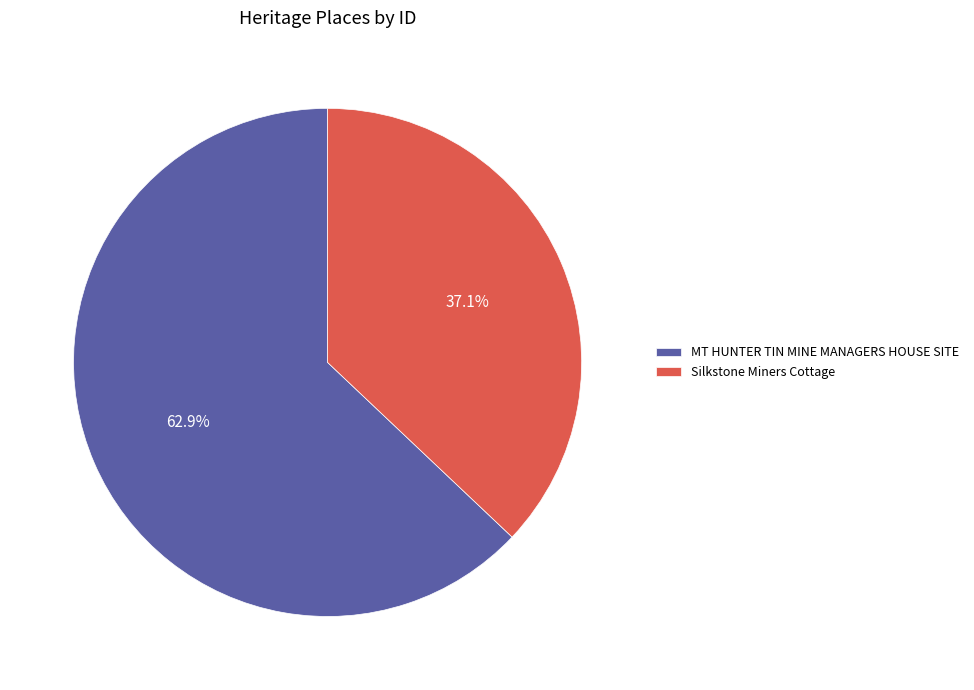

How many slices are in this pie chart?

2